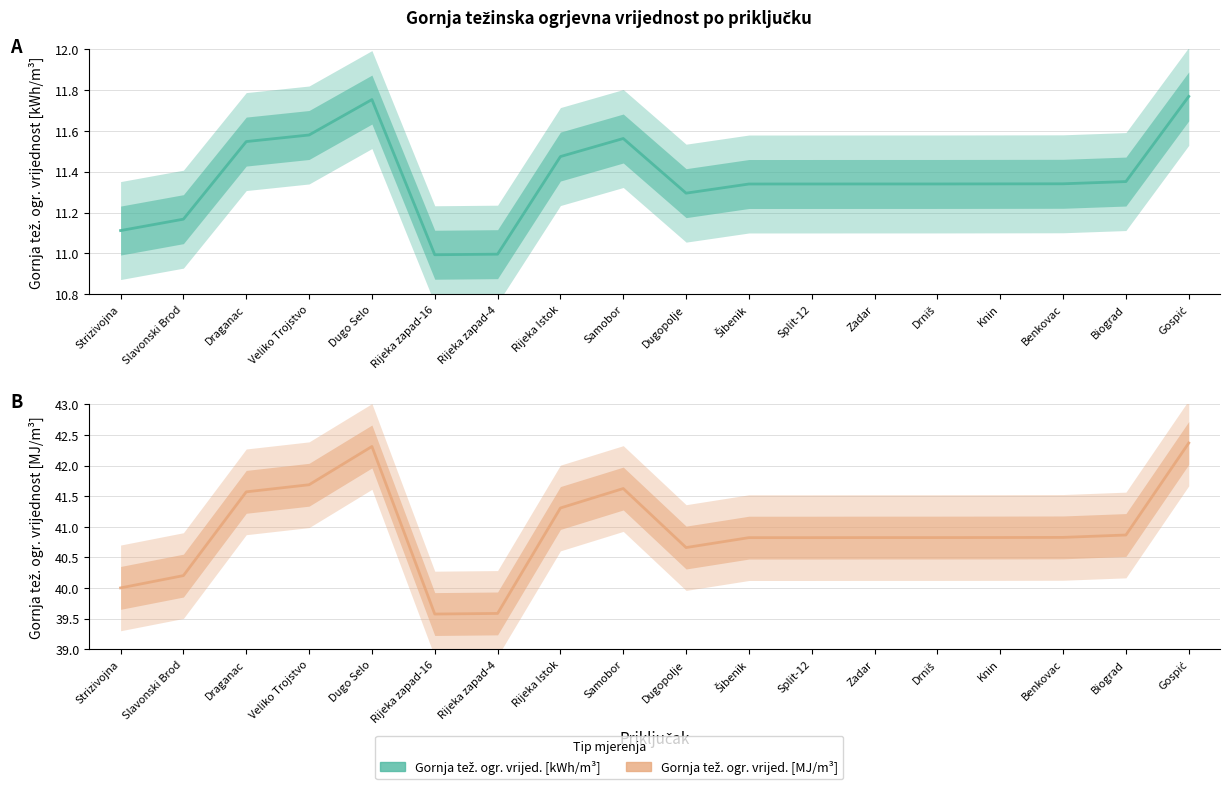

Which has a higher value, Slavonski Brod or Samobor?

Samobor